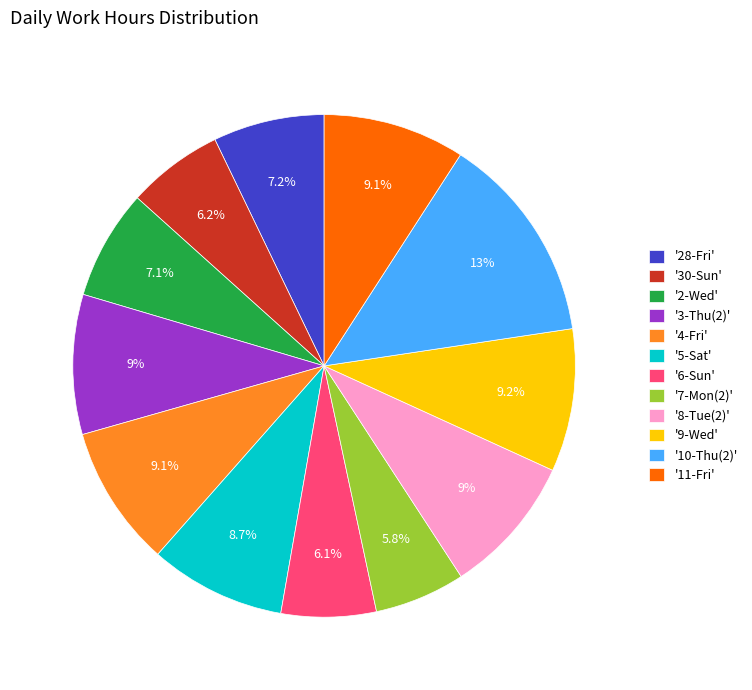

Which category has the biggest portion of the pie?

'10-Thu(2)'